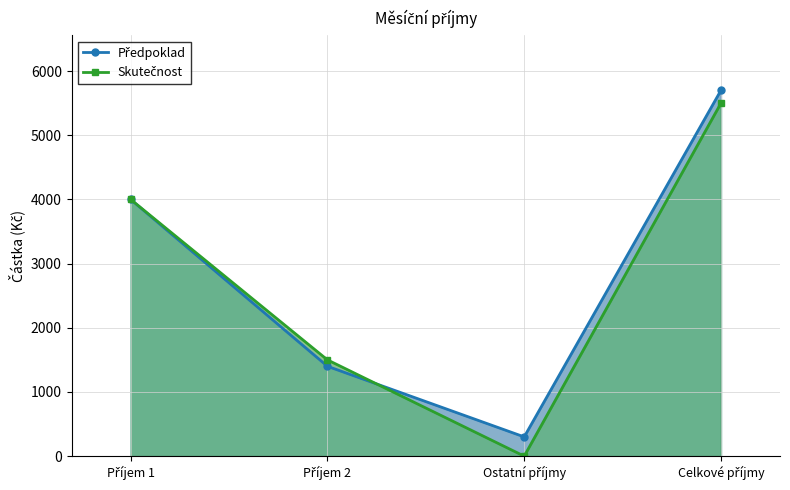

What is the minimum value for Předpoklad?

300